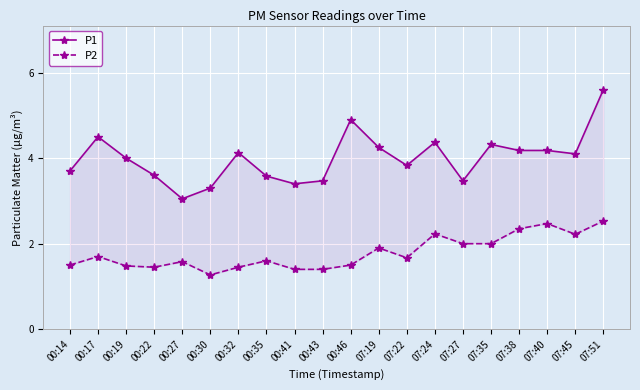

Is the value of P2 at 00:14 greater than the value of P1 at 07:38?

No